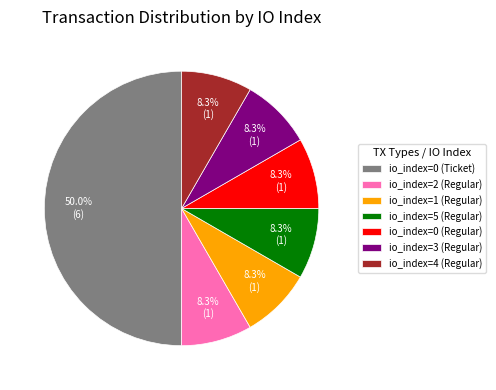

Is the sum of io_index=1 (Regular) and io_index=5 (Regular) greater than half?

No